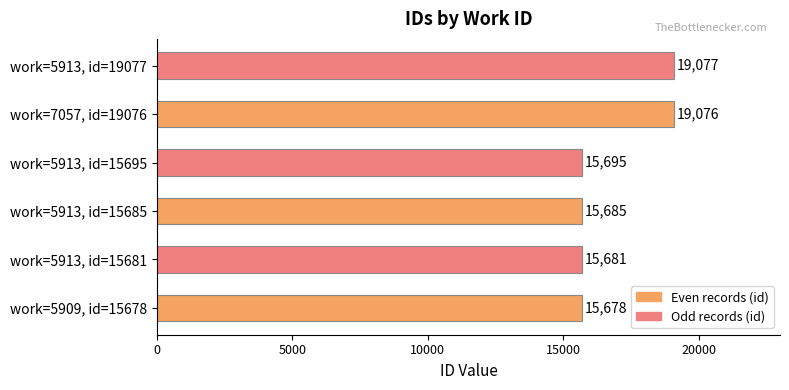

How many series are shown in this chart?

1